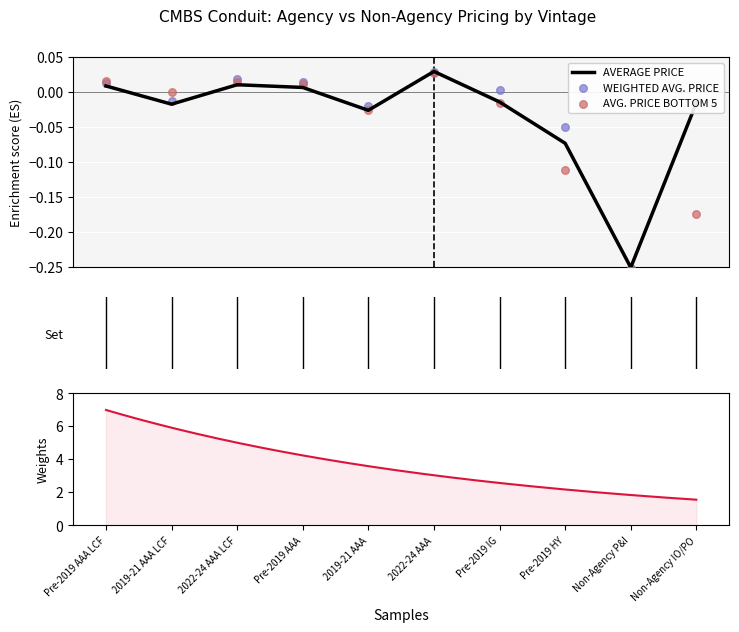

Is the value of AVG. PRICE BOTTOM 5 TRADES at Pre-2019 HY greater than the value of AVERAGE PRICE at 2022-24 AAA LCF?

No